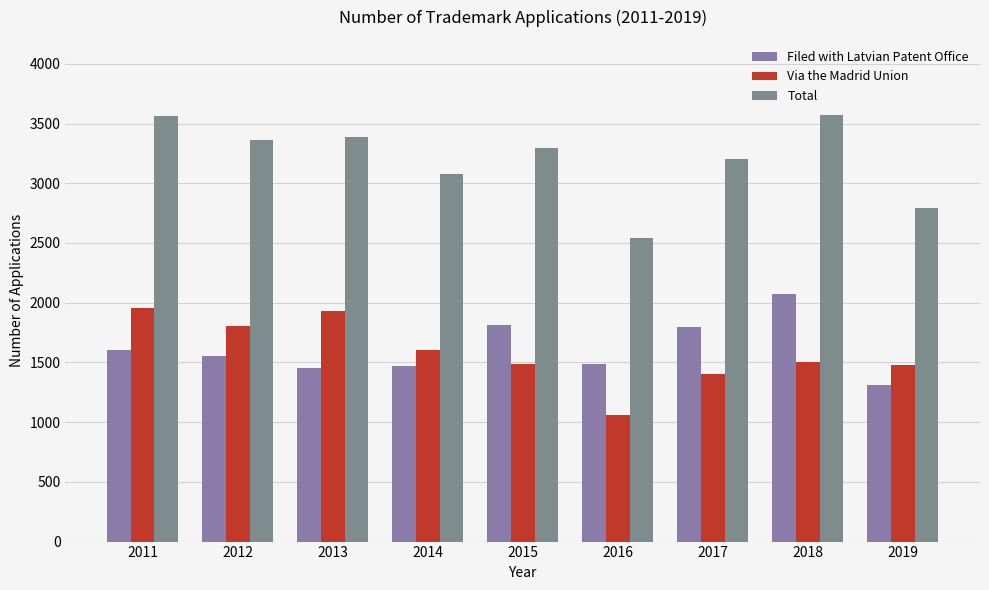

How many values in the Filed with Latvian Patent Office series are below 1554?

4